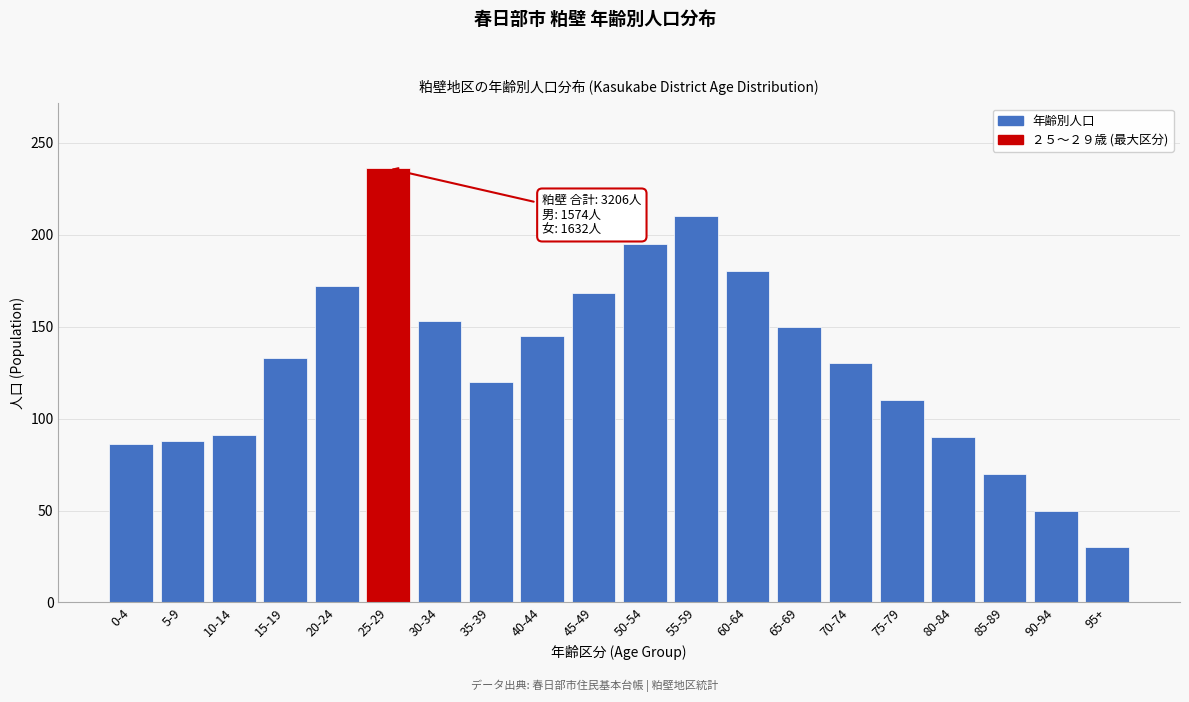

What is the value of the 10th bar from the left?

168